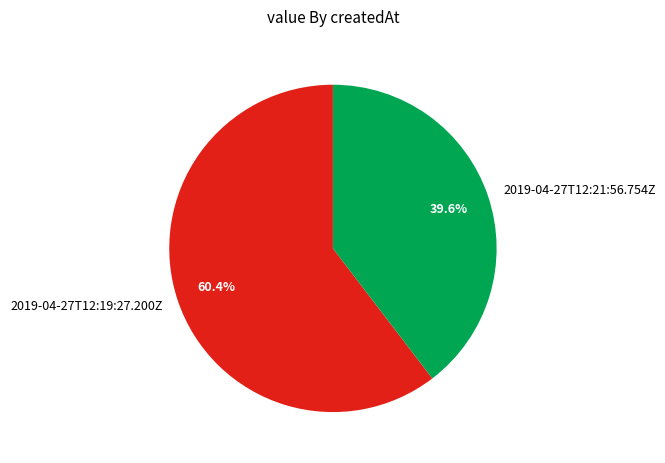

Between 2019-04-27T12:19:27.200Z and 2019-04-27T12:21:56.754Z, which is larger?

2019-04-27T12:19:27.200Z